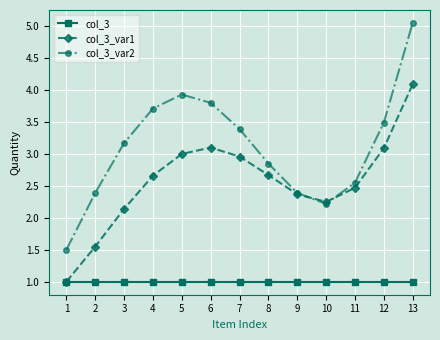

At which label does col_3_var2 reach its peak?

13